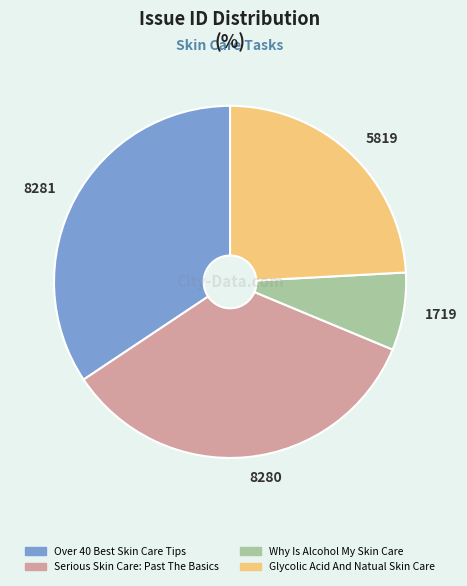

How many segments does this pie chart have?

4